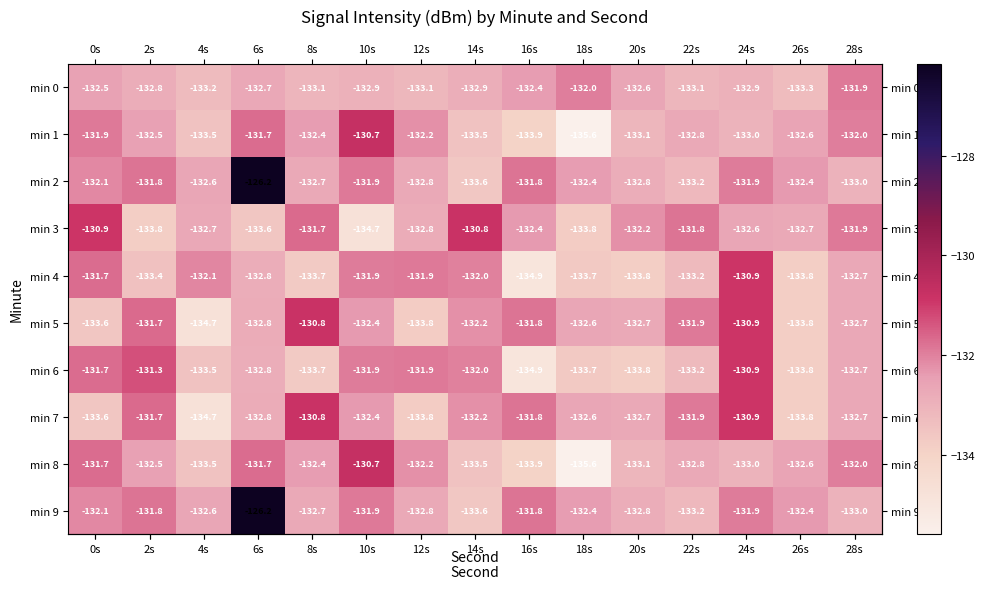

What is the greatest value displayed?

-126.2